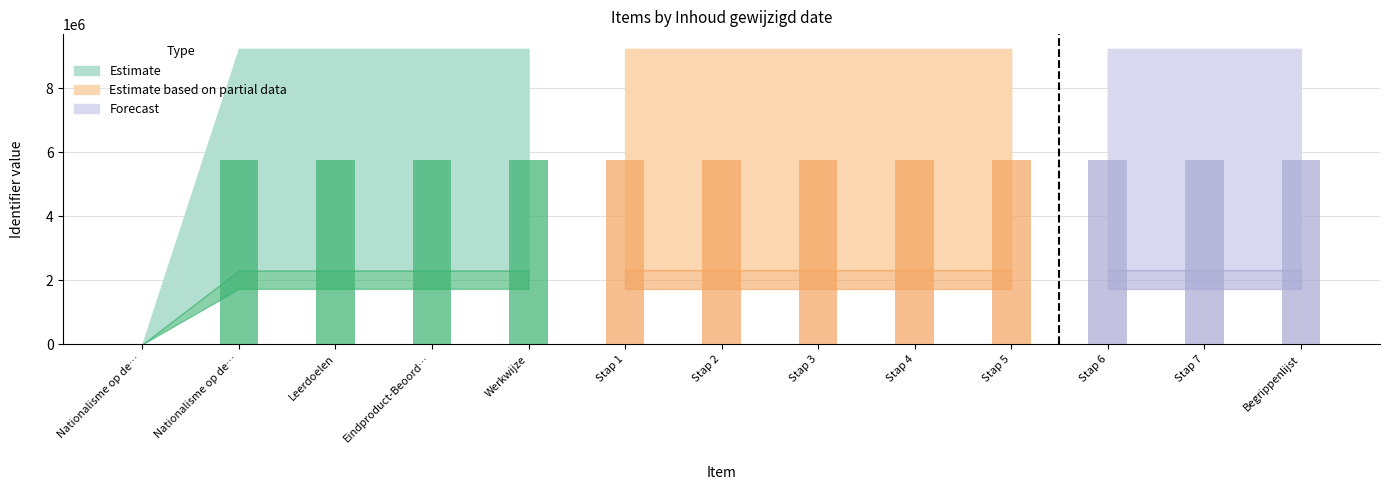

What is the value of the 12th bar from the left?

5768267